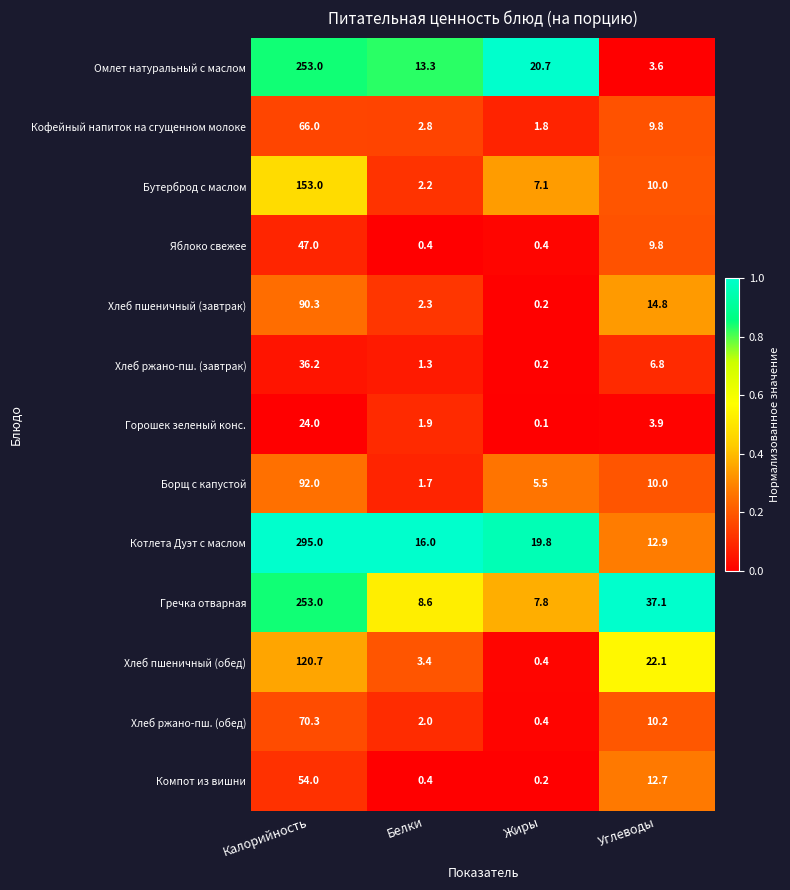

What is the spread (max minus min) of values at Белки?

15.6